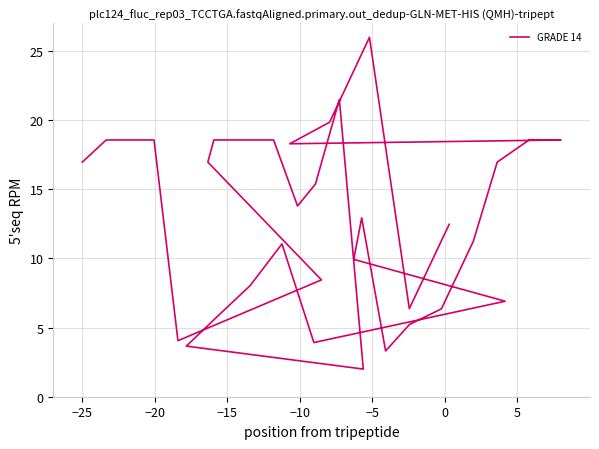

How many lines are shown in the chart?

1